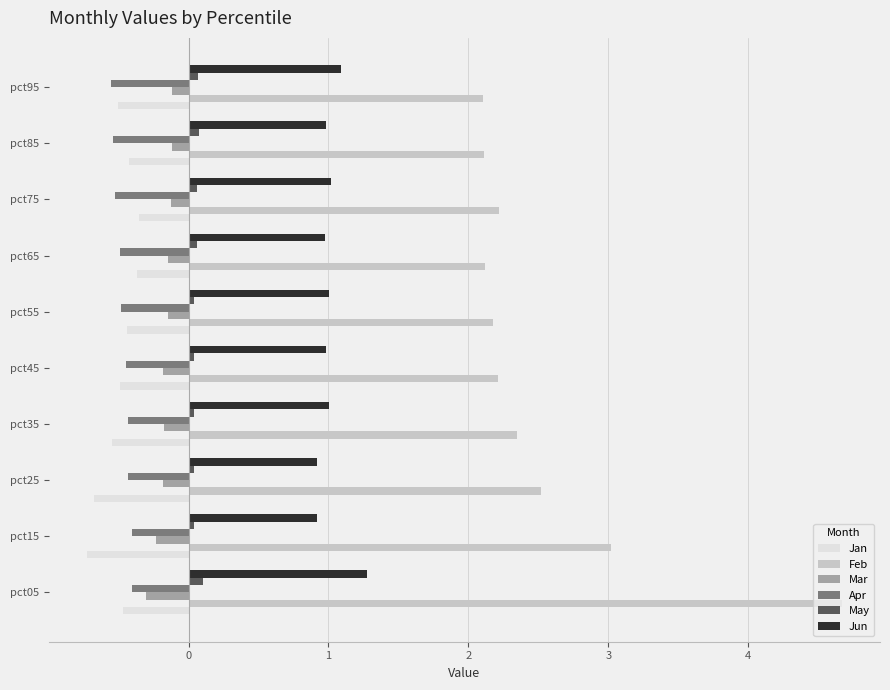

At which category does the chart reach its peak across all series?

pct05